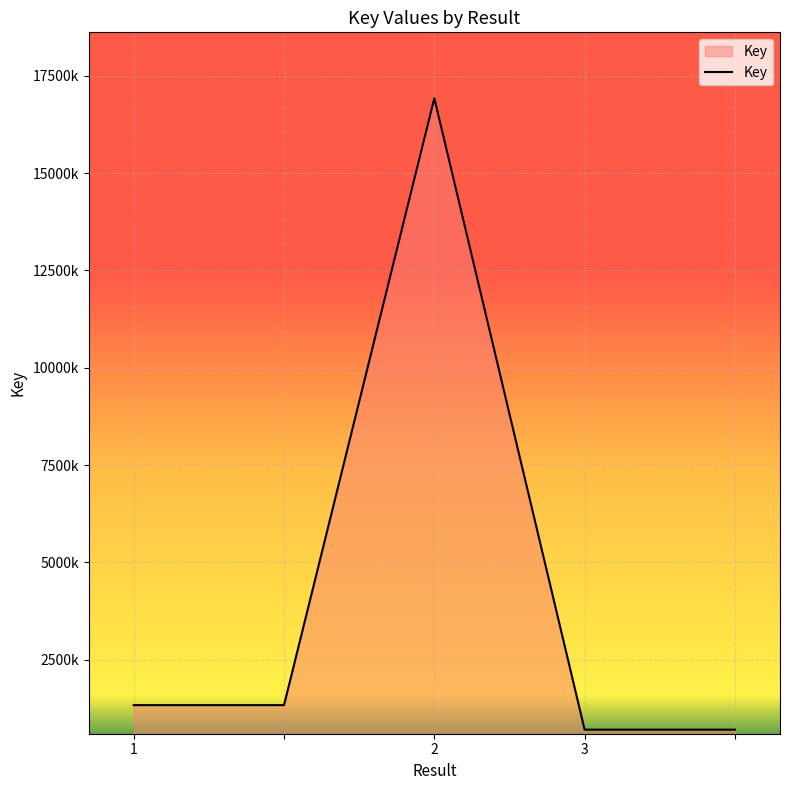

Does the chart have visible grid lines?

Yes